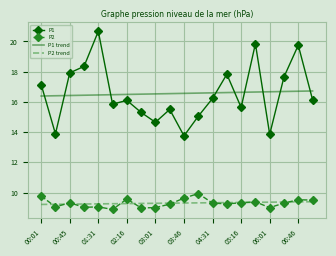

True or false: P2 has more than 2 points higher than both neighbors.

True